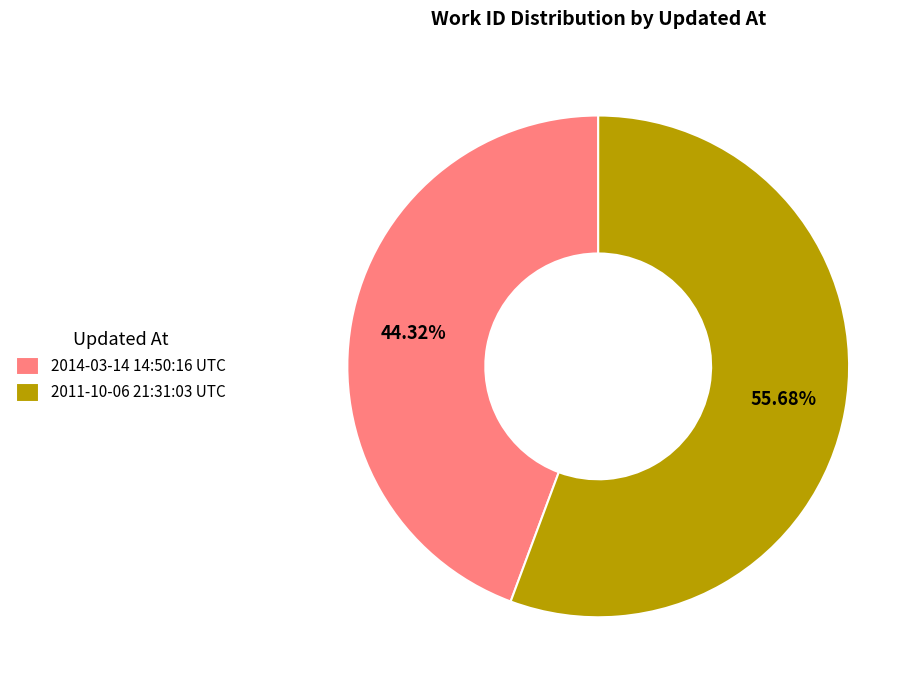

True or false: 2014-03-14 14:50:16 UTC accounts for 34% of the total.

False